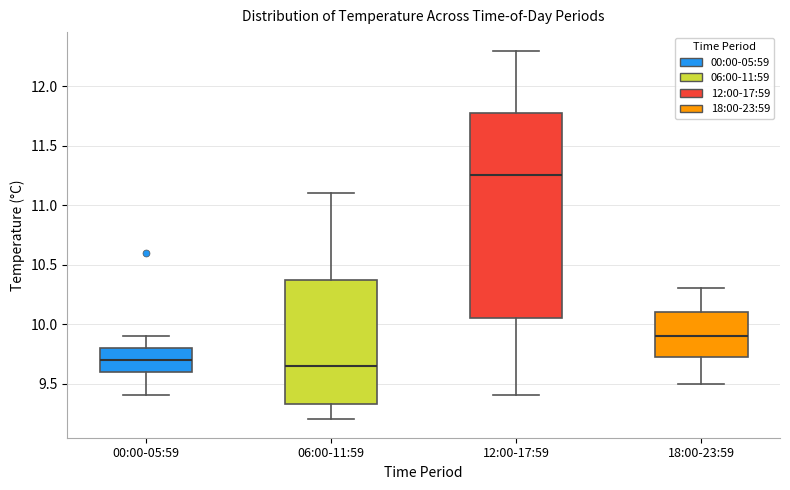

Where does the lower whisker of the box for 00:00-05:59 end on the y-axis? The values are not printed on the chart, so give them approximately, as read against the axis.

9.40